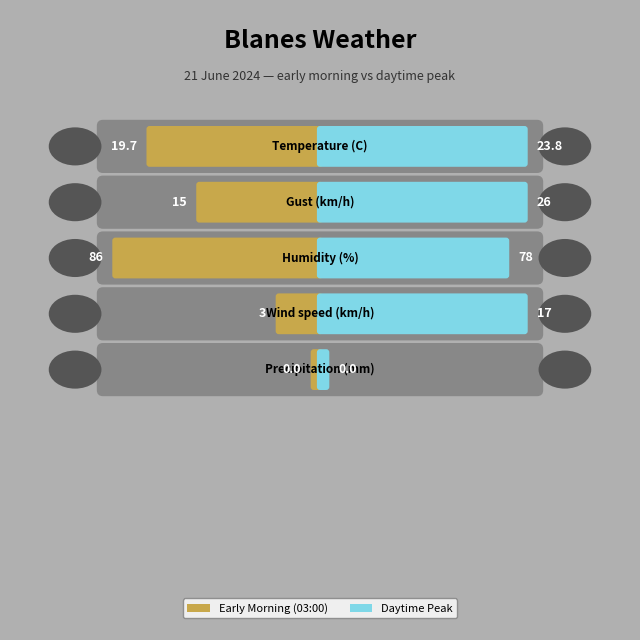

What is the maximum value for Wind speed (km/h)?

17.0